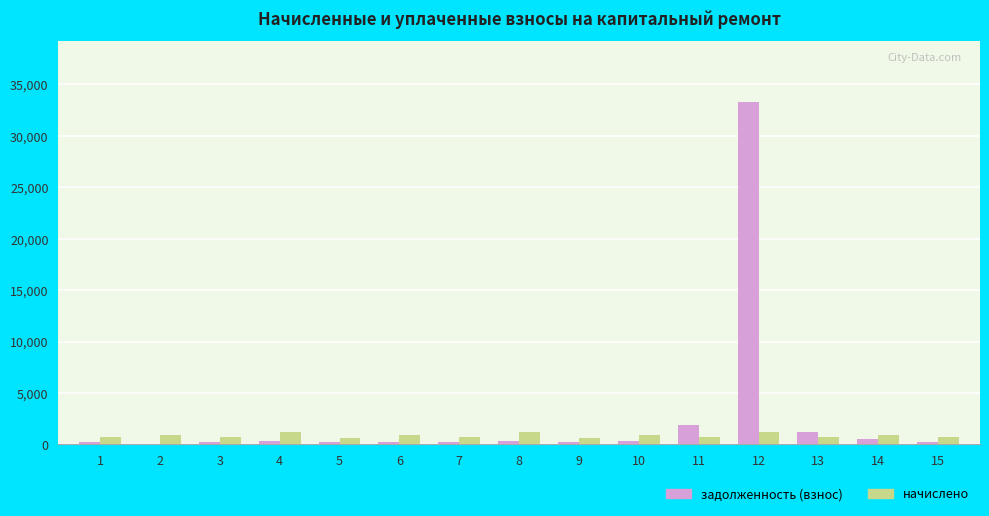

How many groups of bars are there?

15